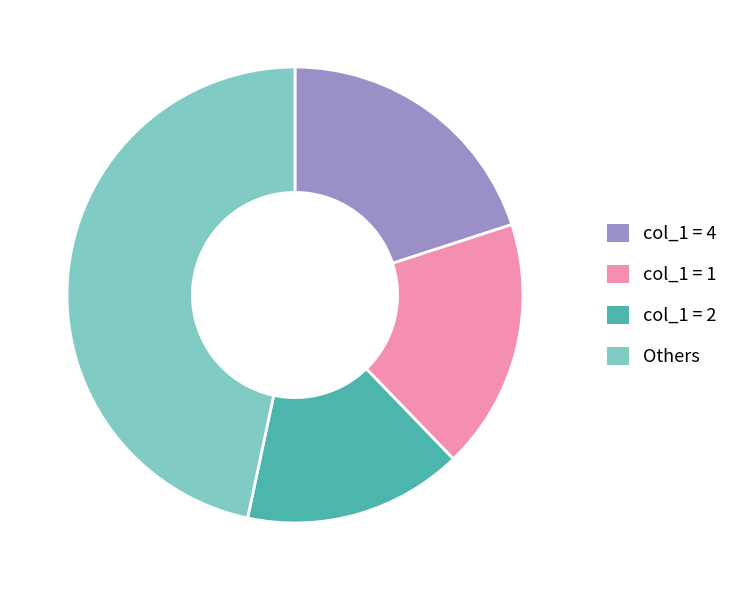

True or false: col_1 = 4 accounts for 20% of the total.

True